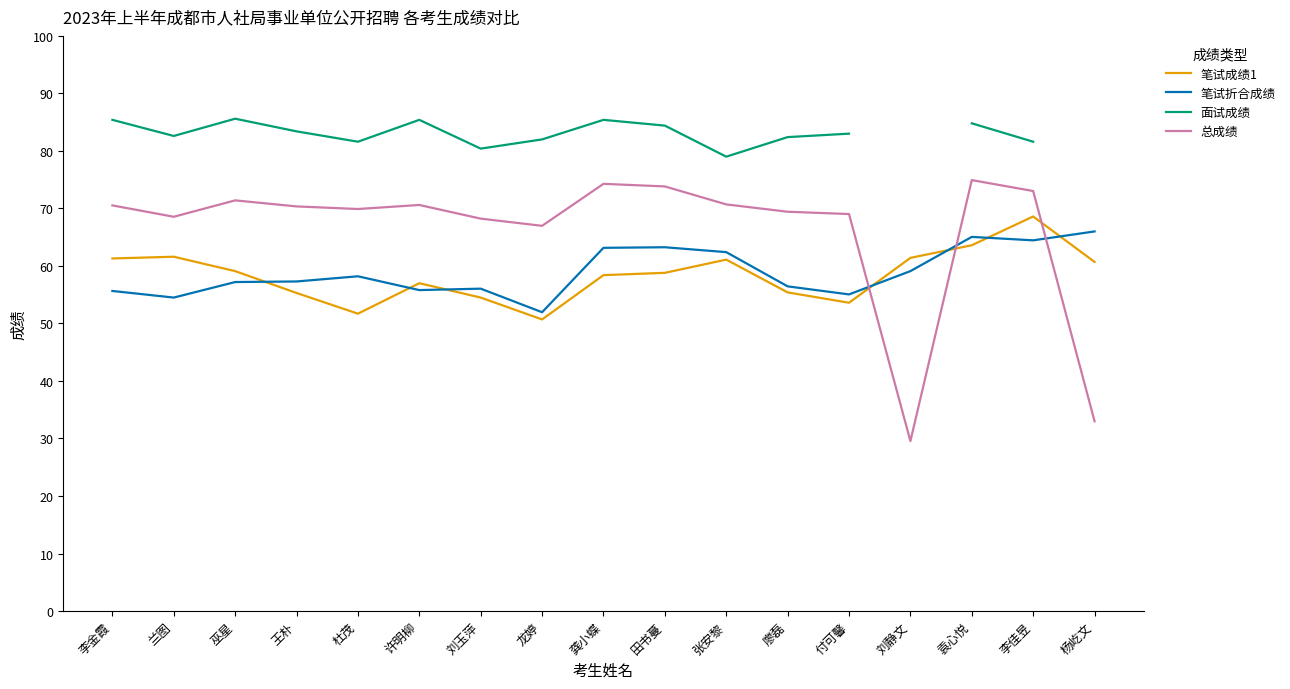

Where is 总成绩 nearest to the value 52?

龙婷